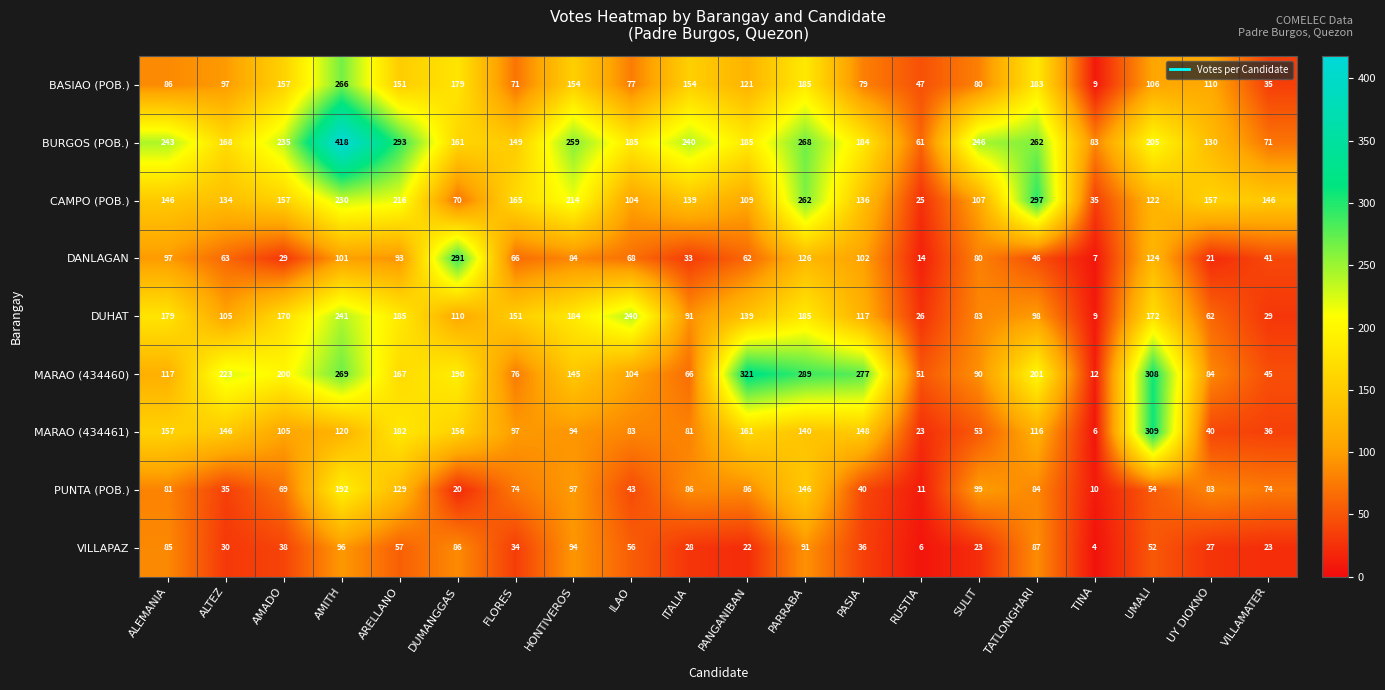

Where is MARAO (434461) nearest to the value 157?

ALEMANIA